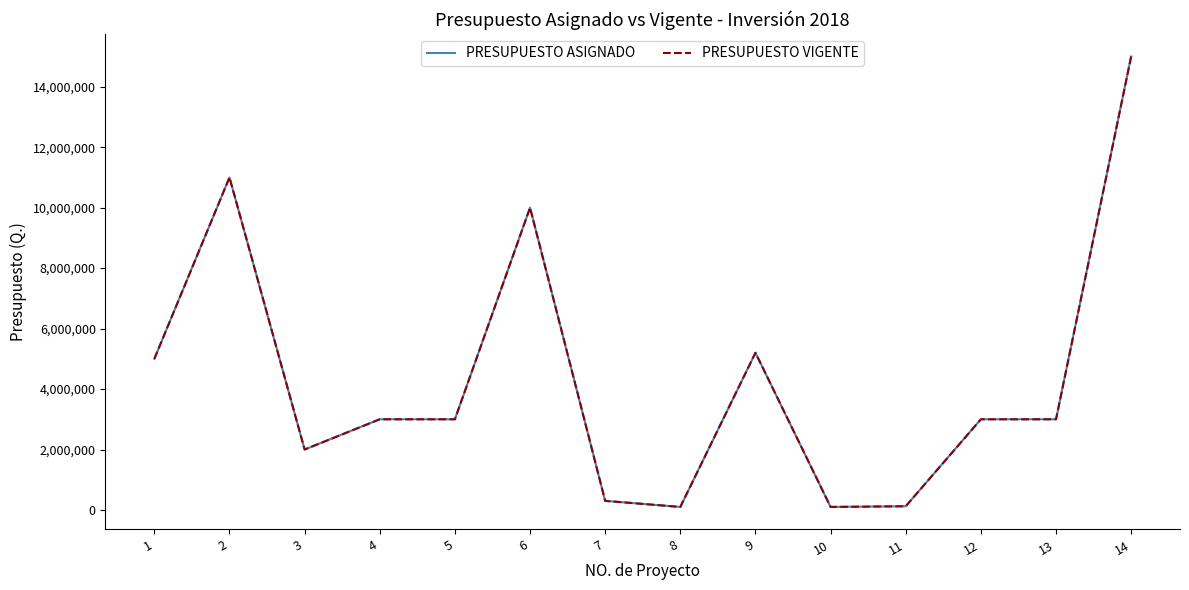

True or false: PRESUPUESTO ASIGNADO has more than 2 points higher than both neighbors.

True